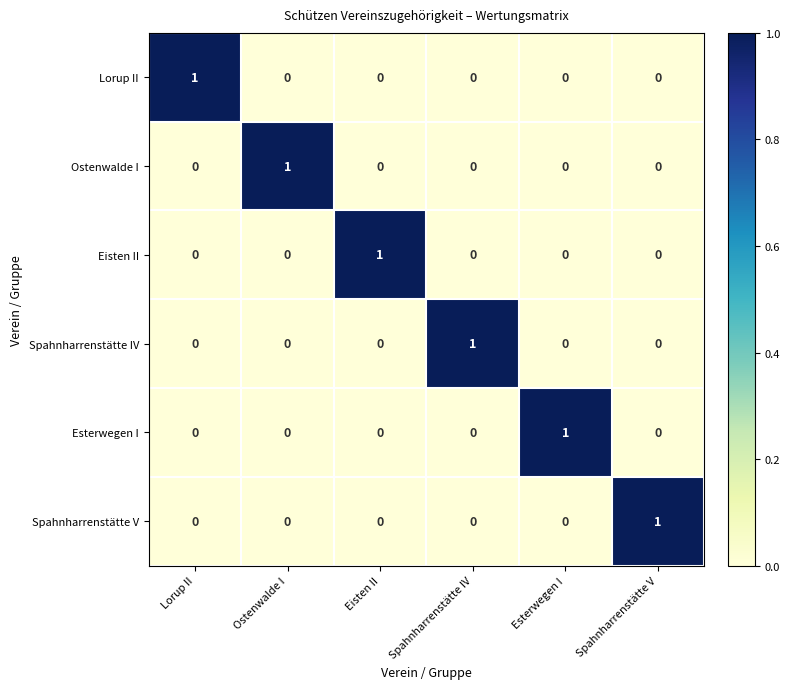

Is the value of Eisten II at Esterwegen I greater than the value of Spahnharrenstätte IV at Spahnharrenstätte IV?

No